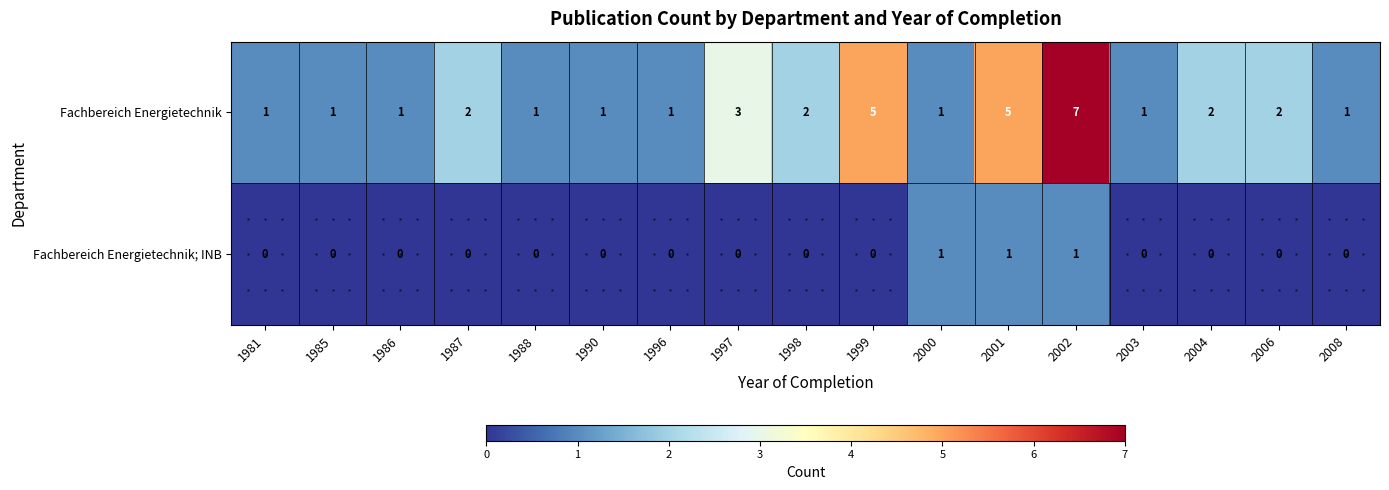

Is it true that Fachbereich Energietechnik equals 5 at 2001?

True